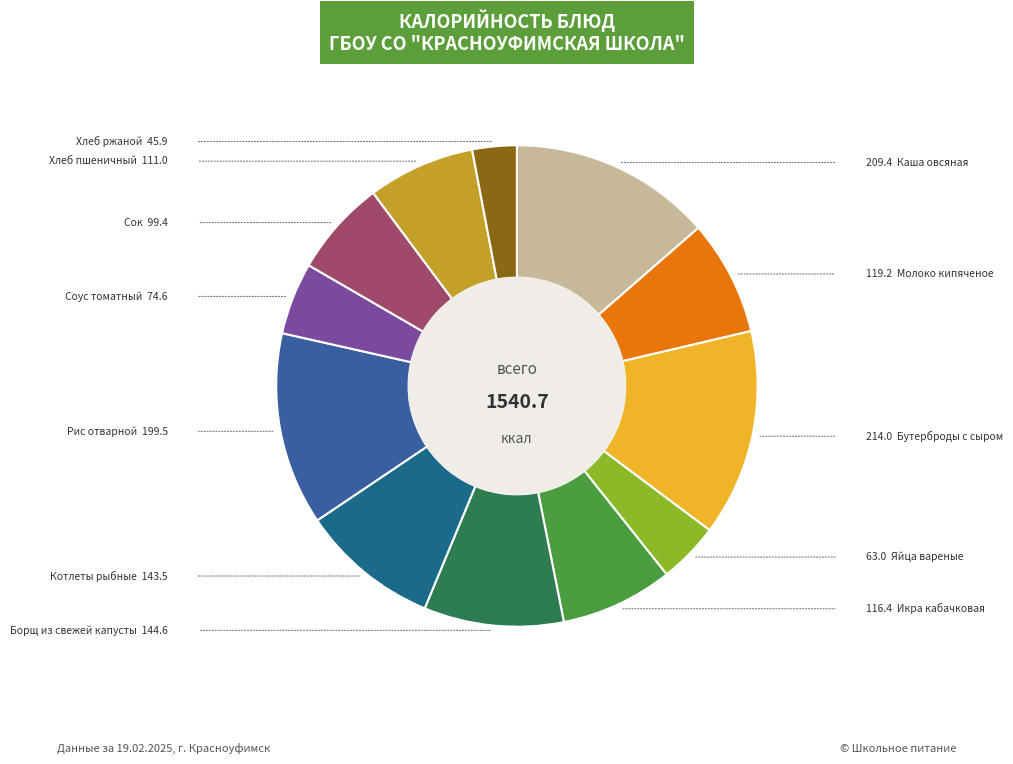

Is there any slice that represents more than half of the pie?

No